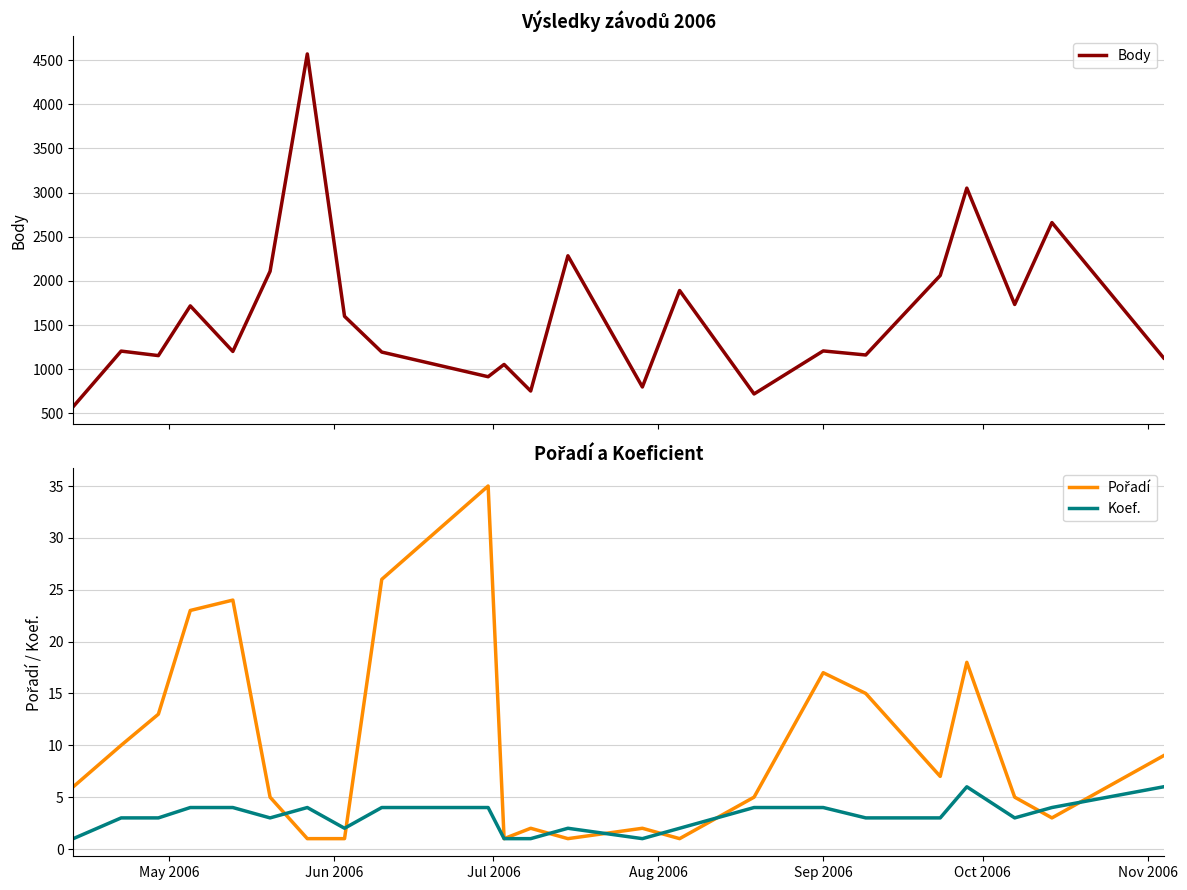

What is the highest value of the Koef. series?

6